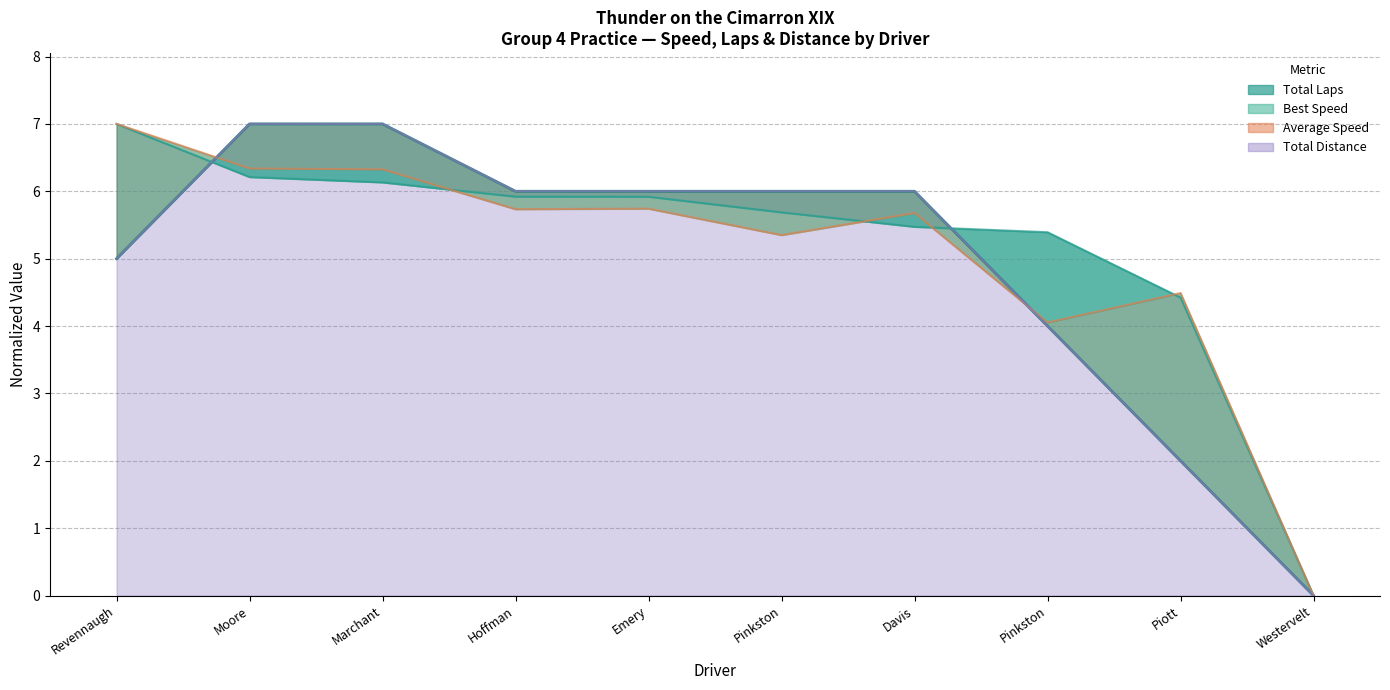

Which series has the largest total across all categories?

Best Speed